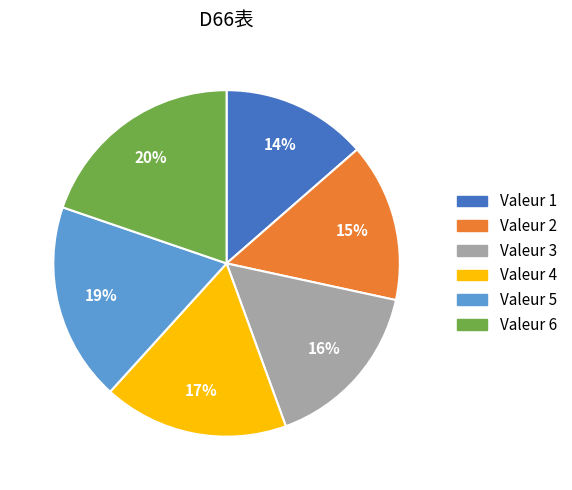

Is there any slice that represents more than half of the pie?

No